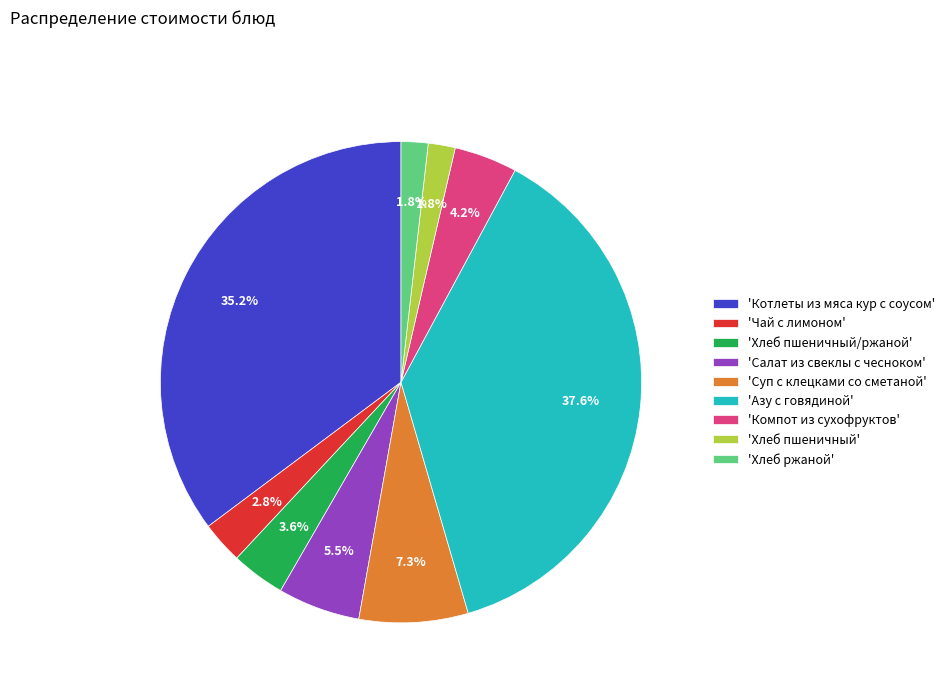

Which category has the biggest portion of the pie?

'Азу с говядиной'